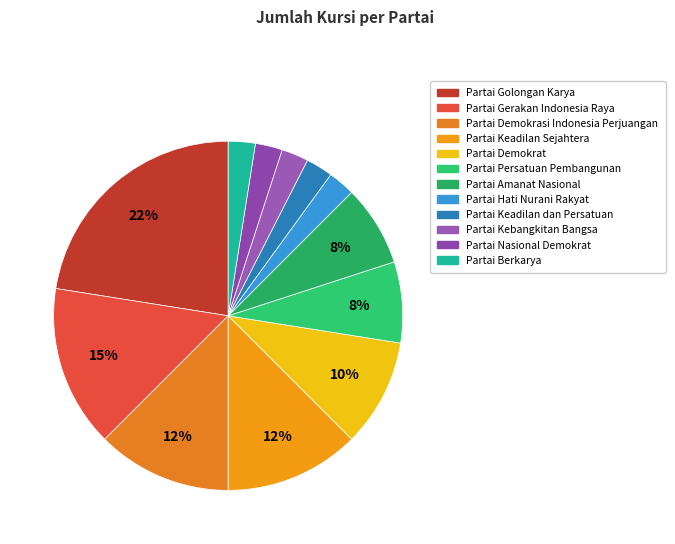

How many segments does this pie chart have?

12